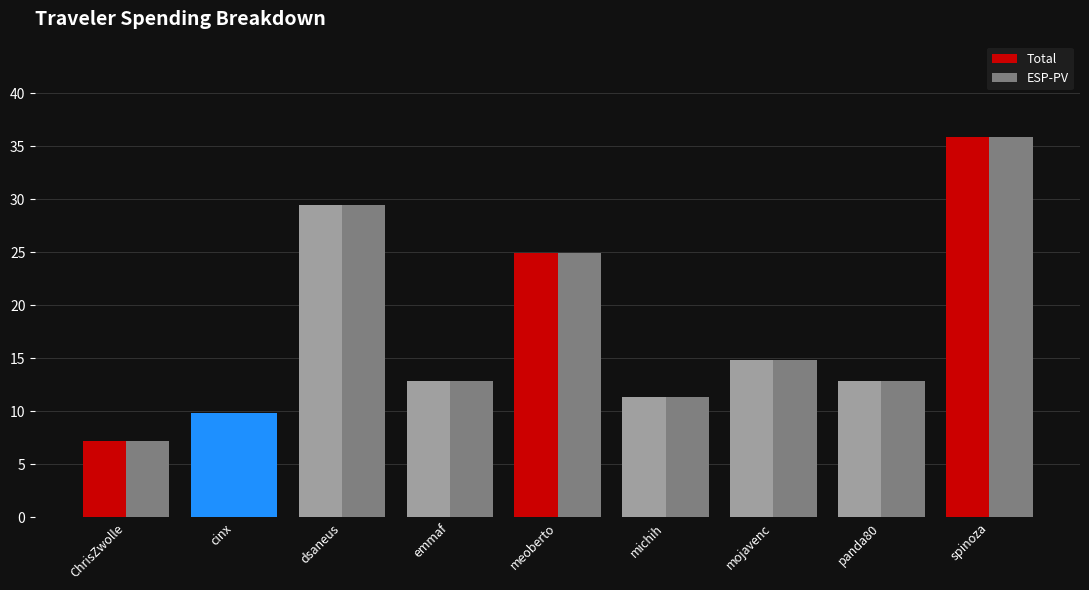

Does the chart contain any negative values?

No